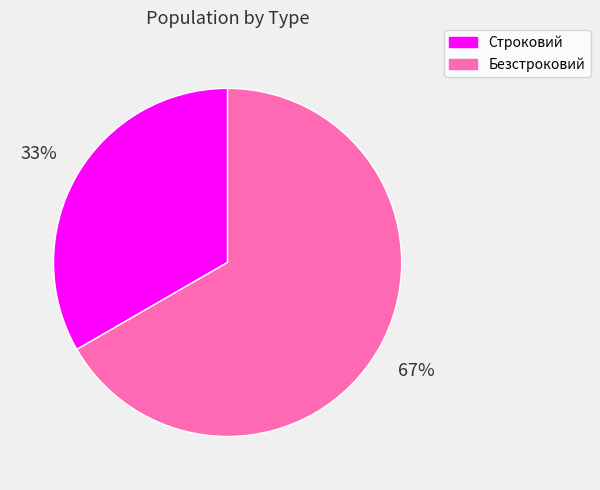

Approximately how many times larger is the value at Безстроковий compared to Строковий?

2.0